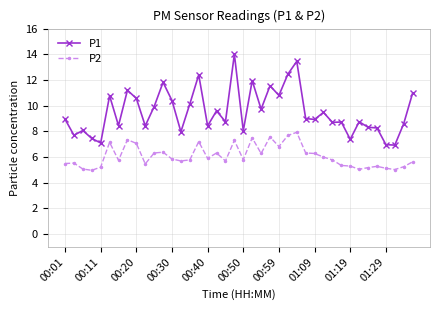

True or false: P1 and P2 cross at least once.

False